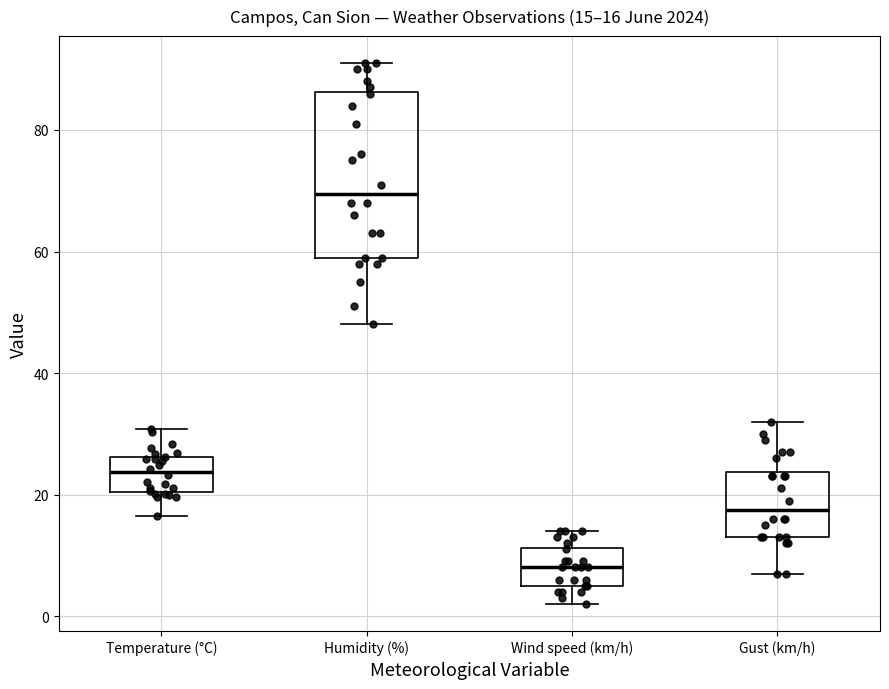

Comparing the boxes themselves (not the whiskers), which one is the tallest?

Humidity (%)